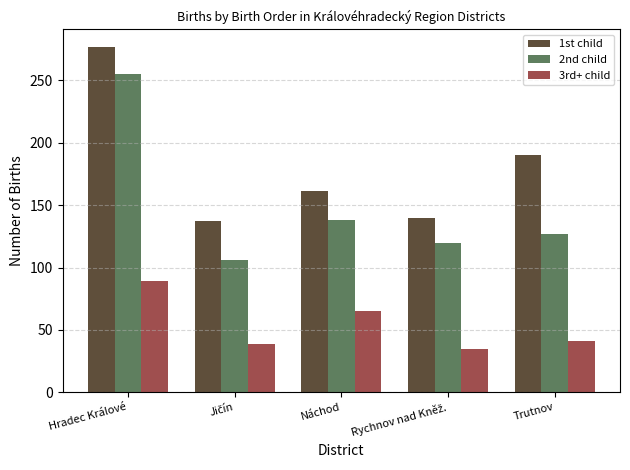

What is the label of the 5th bar from the right?

Hradec Králové